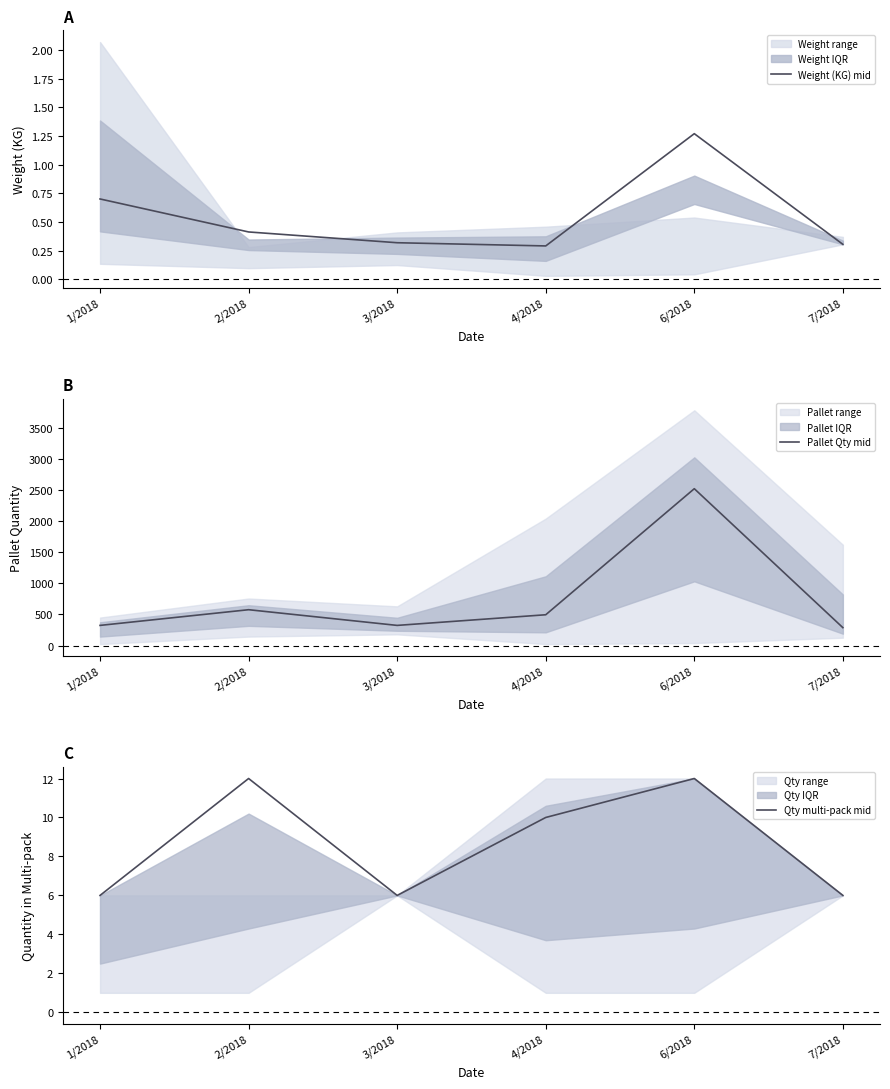

What is the approximate value of Pallet Qty mid at 6/2018?

2520